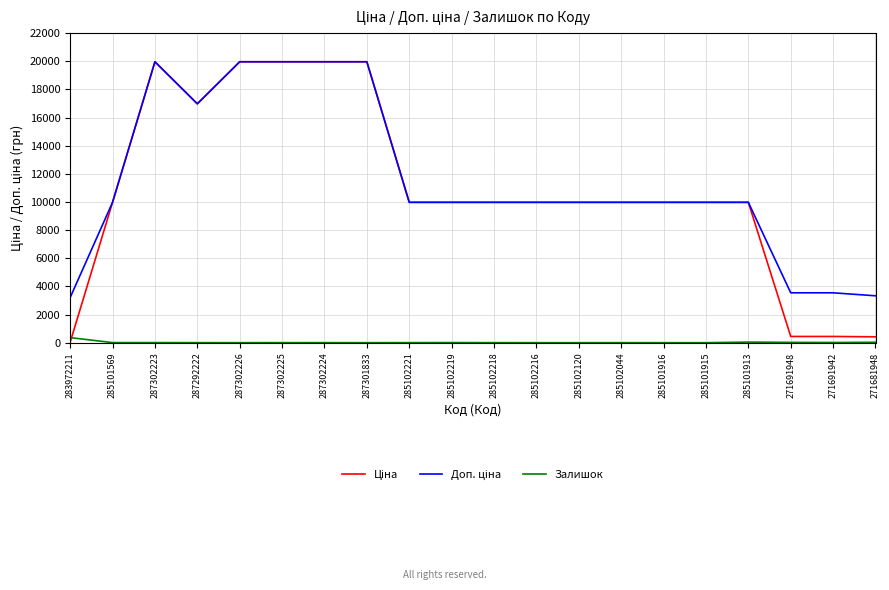

What is the difference between the highest and lowest values at 285101915?

9975.0